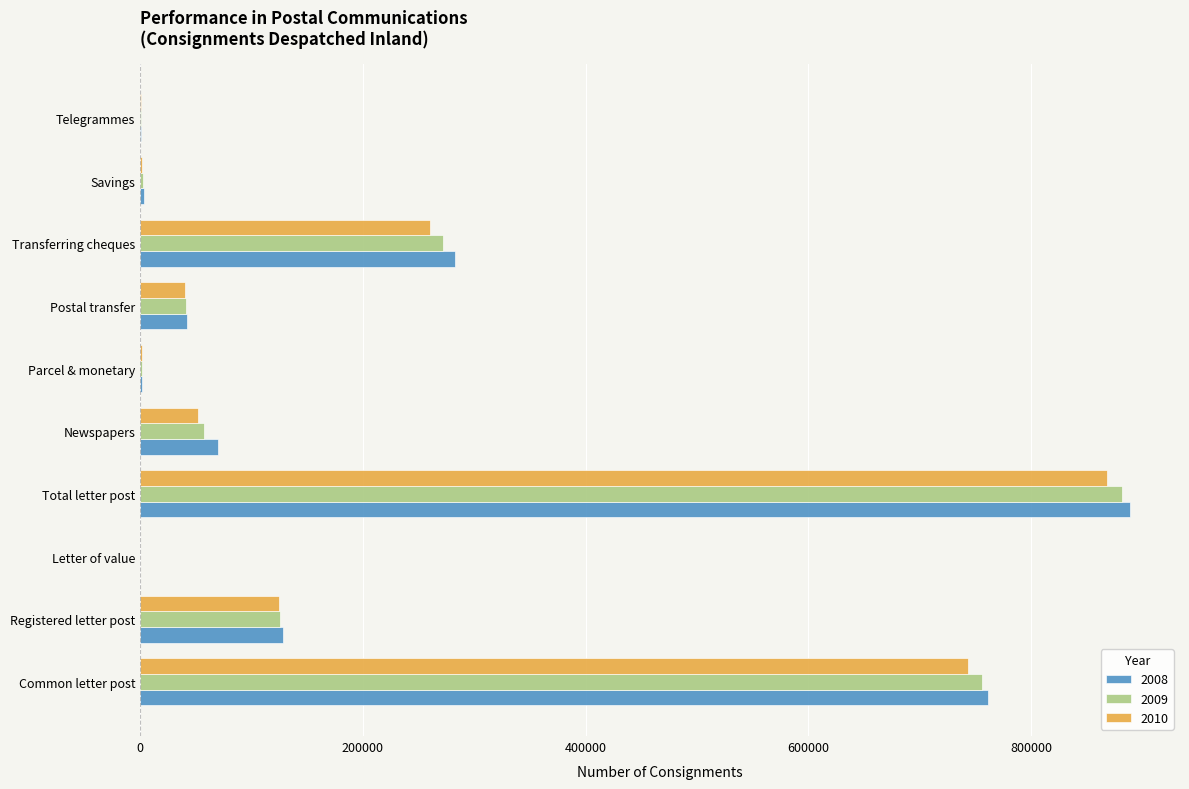

The value of 2010 at Postal transfer is 40081.0. True or false?

True